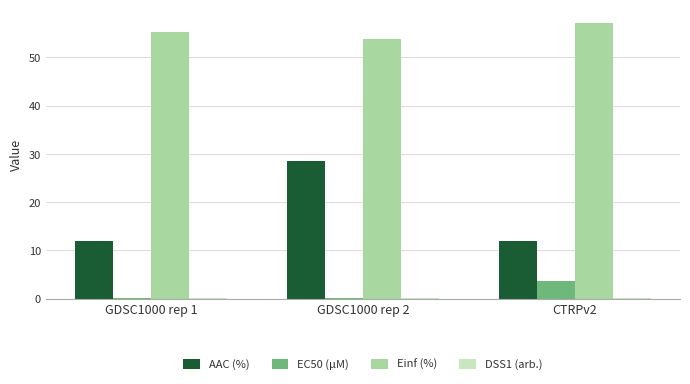

What is the average value of the Einf (%) series?

55.4